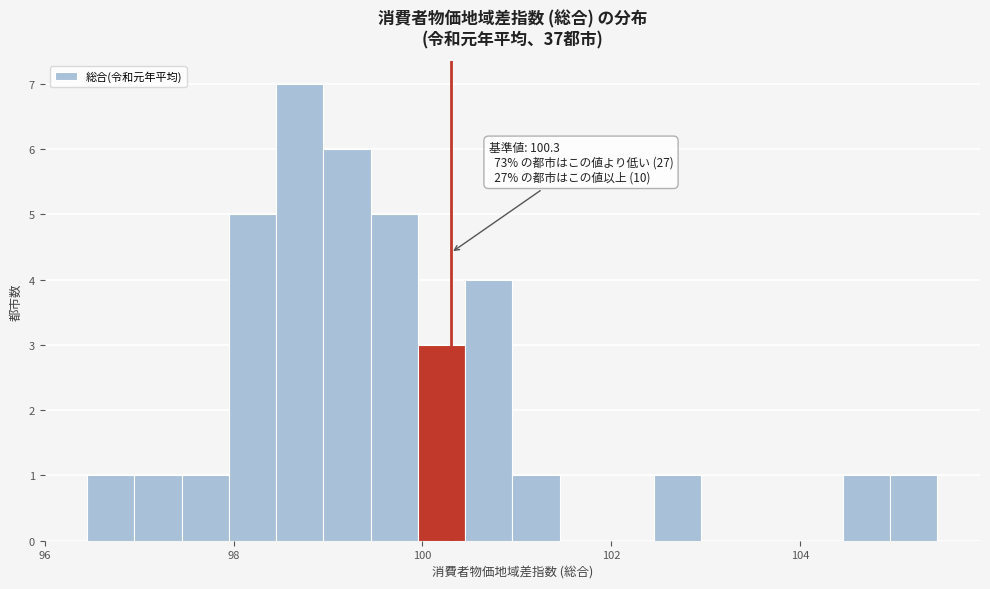

Read against the x-axis, roughly where is the centre of the tallest bar?

98.8